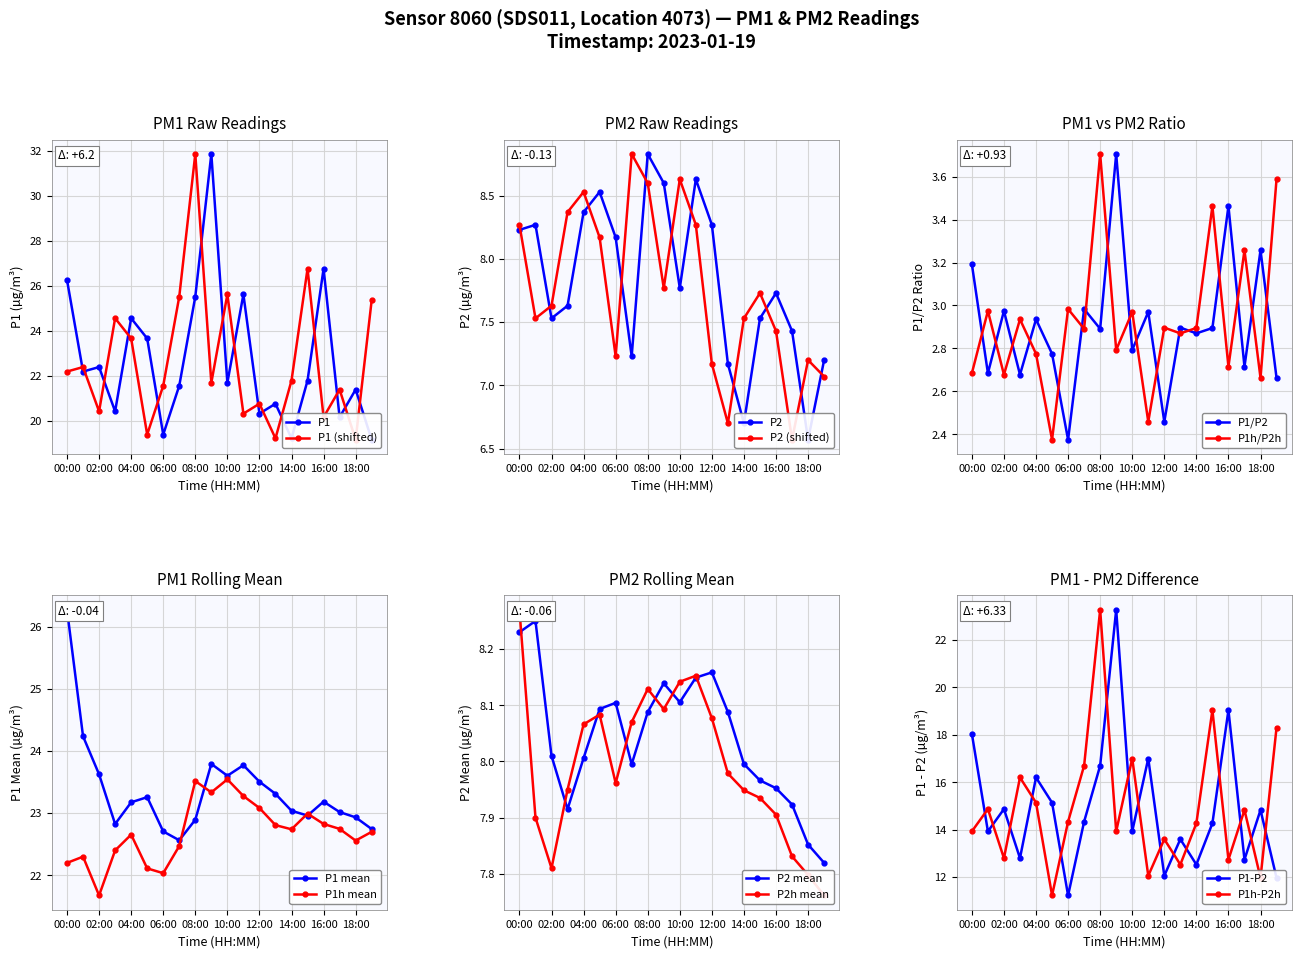

At which label does P2 reach its peak?

08:00